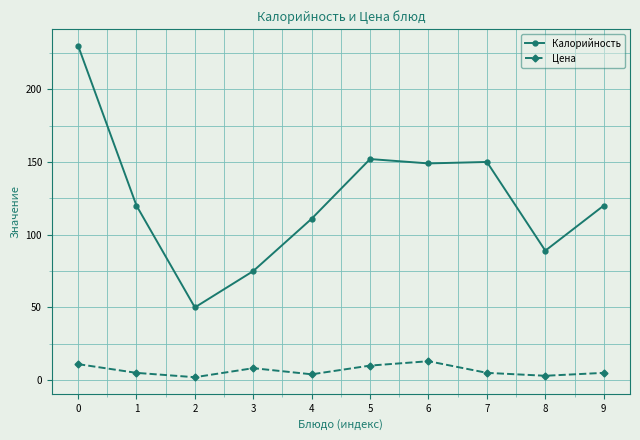

List the series in order of their overall mean, highest first.

Калорийность, Цена